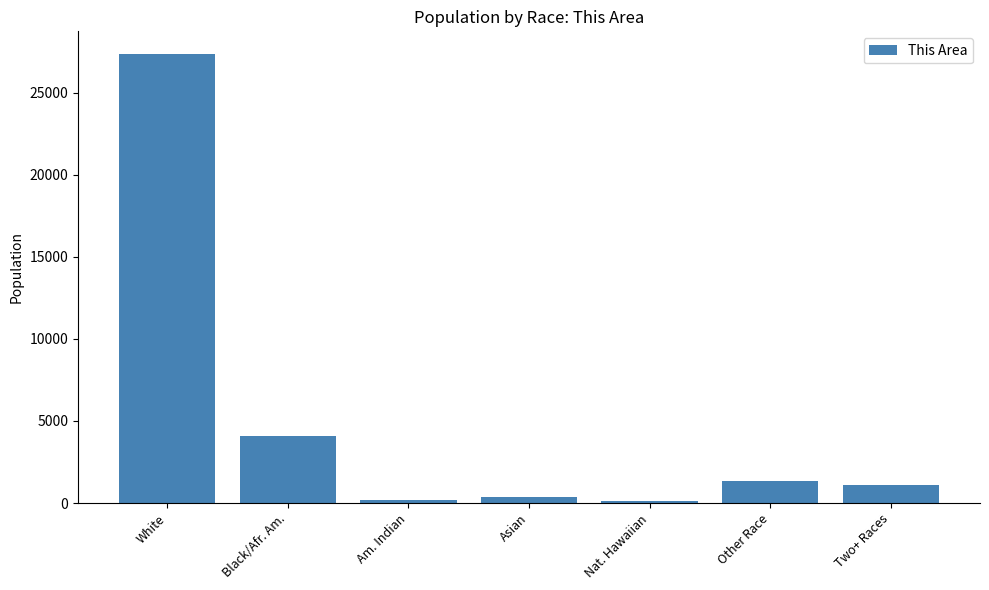

What is the label of the 4th bar from the right?

Asian